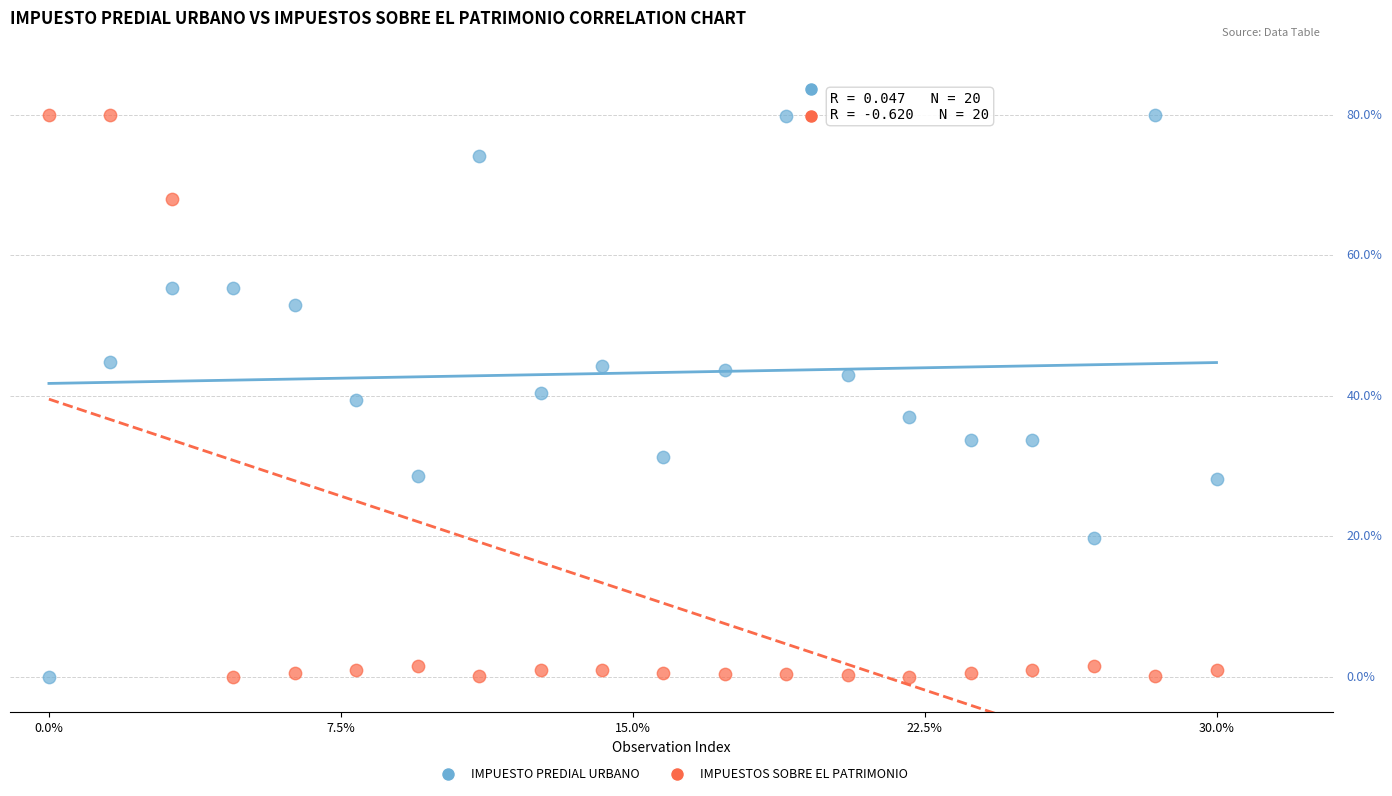

What are all the series names shown in the legend?

IMPUESTO PREDIAL URBANO, IMPUESTOS SOBRE EL PATRIMONIO